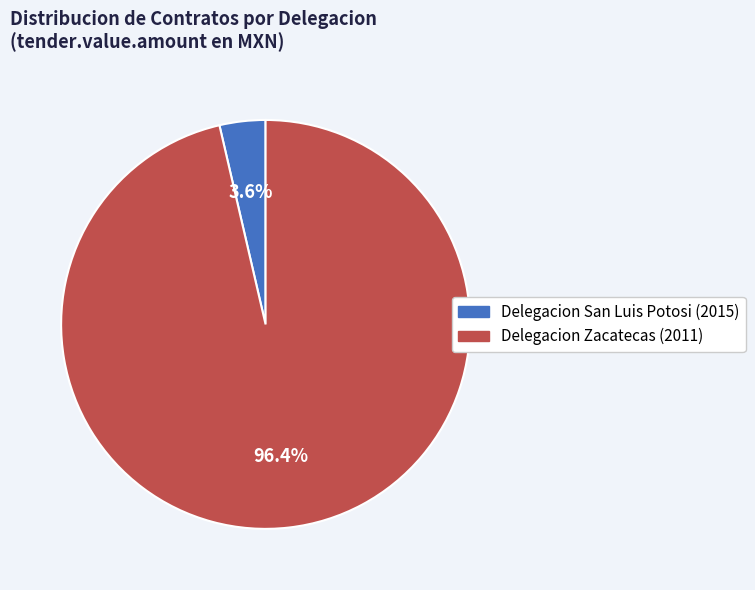

Is the sum of Delegacion San Luis Potosi (2015) and Delegacion Zacatecas (2011) greater than half?

Yes